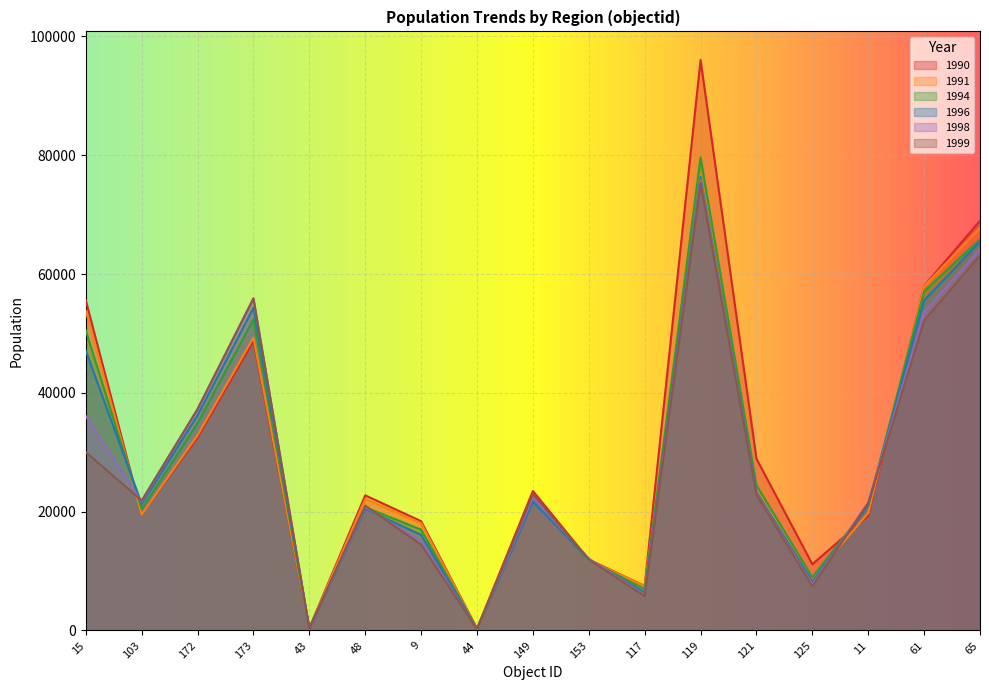

Reading right to left, extract all data points from this chart.

1990: 68971	58012	19301	11157	28922	96054	7495	11953	23484	313	18399	22751	419	48720	32480	19596	55601
1991: 67770	57959	19789	8757	23668	76862	7494	11852	22668	298	18068	22113	395	49312	32874	19536	53842
1994: 65876	57084	20974	8944	24456	79625	6925	11876	21893	256	16970	20749	347	52377	34918	20438	50509
1996: 65490	55555	21066	8233	23314	76372	6365	11958	21709	236	16085	20484	334	54327	36218	21315	47120
1998: 64182	53581	21531	7790	22980	75908	5996	12120	22361	221	15072	20777	329	55809	37206	21667	36085
1999: 63195	52180	21454	7467	22855	75323	5779	11958	22937	214	14443	21014	328	55926	37284	21879	30027